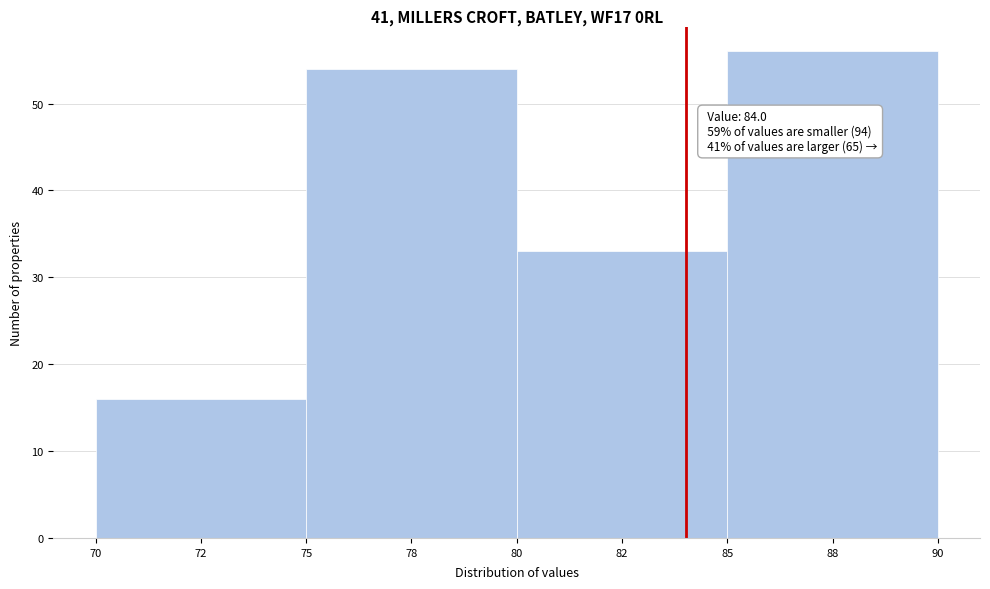

Reading right to left, what are all the values shown in this chart?

56	33	54	16